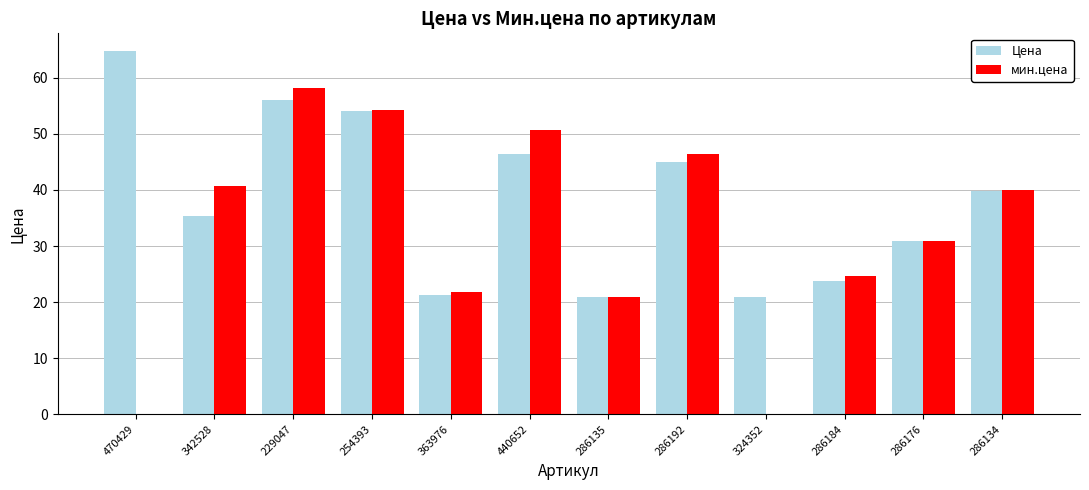

Which series changed the most between 470429 and 342528?

мин.цена